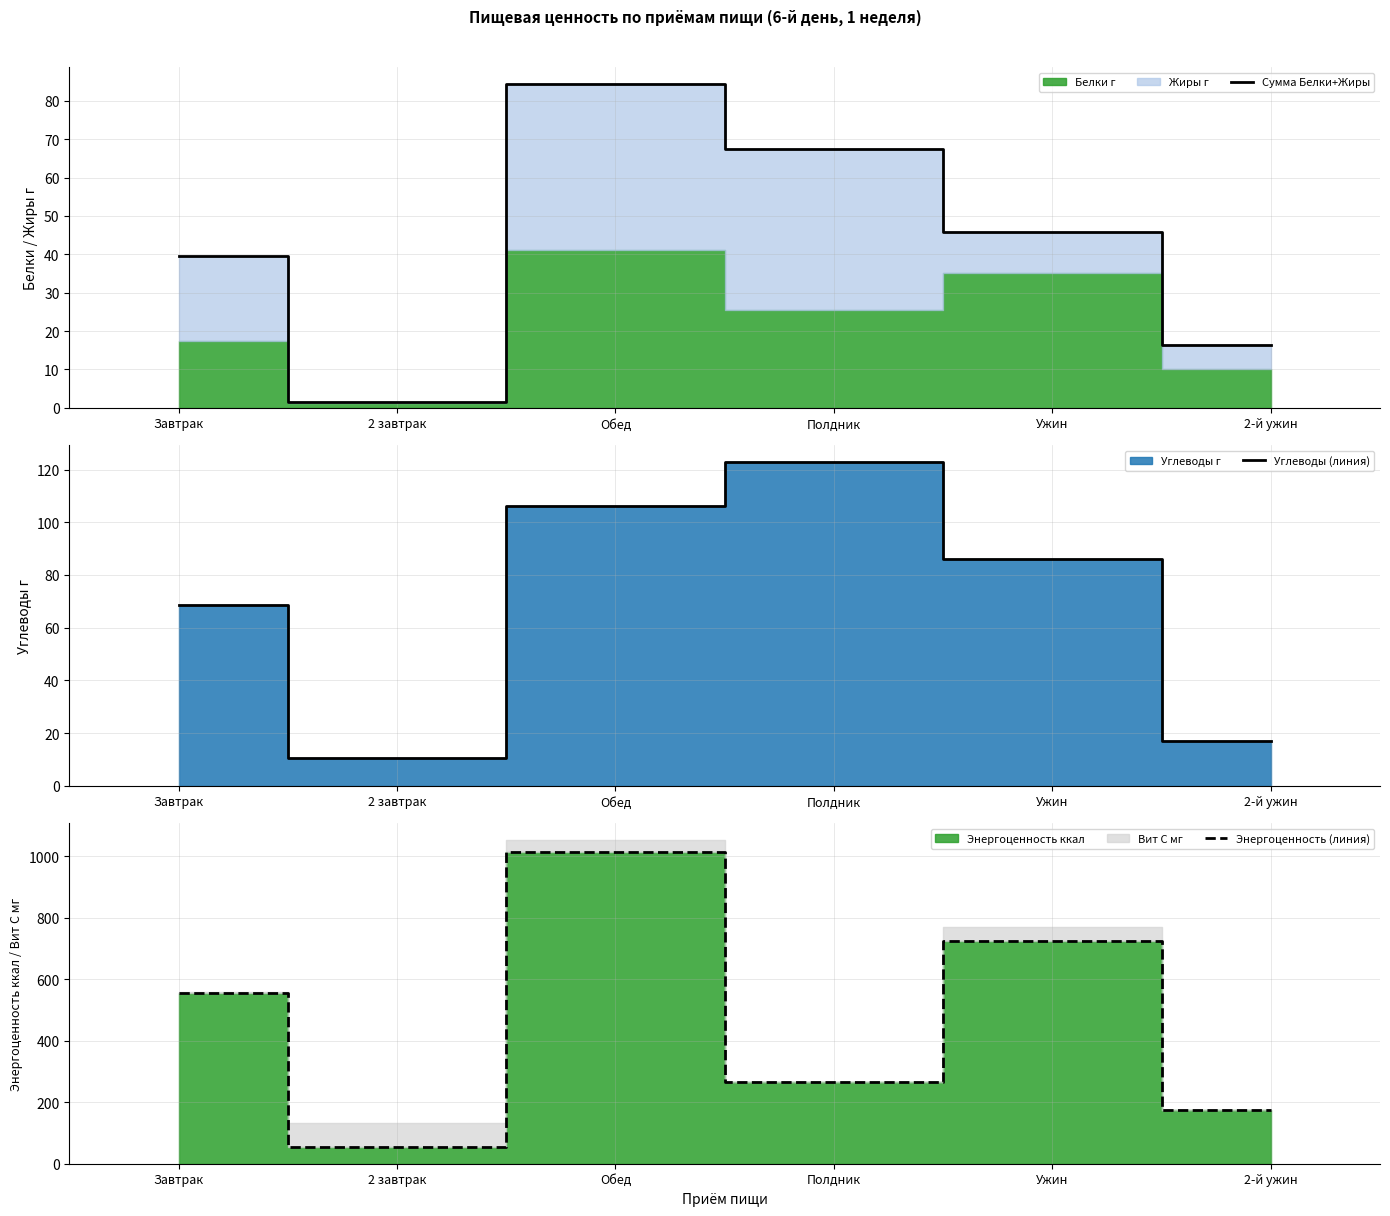

True or false: Сумма Белки+Жиры has a value of 7.0 at 2-й ужин.

False